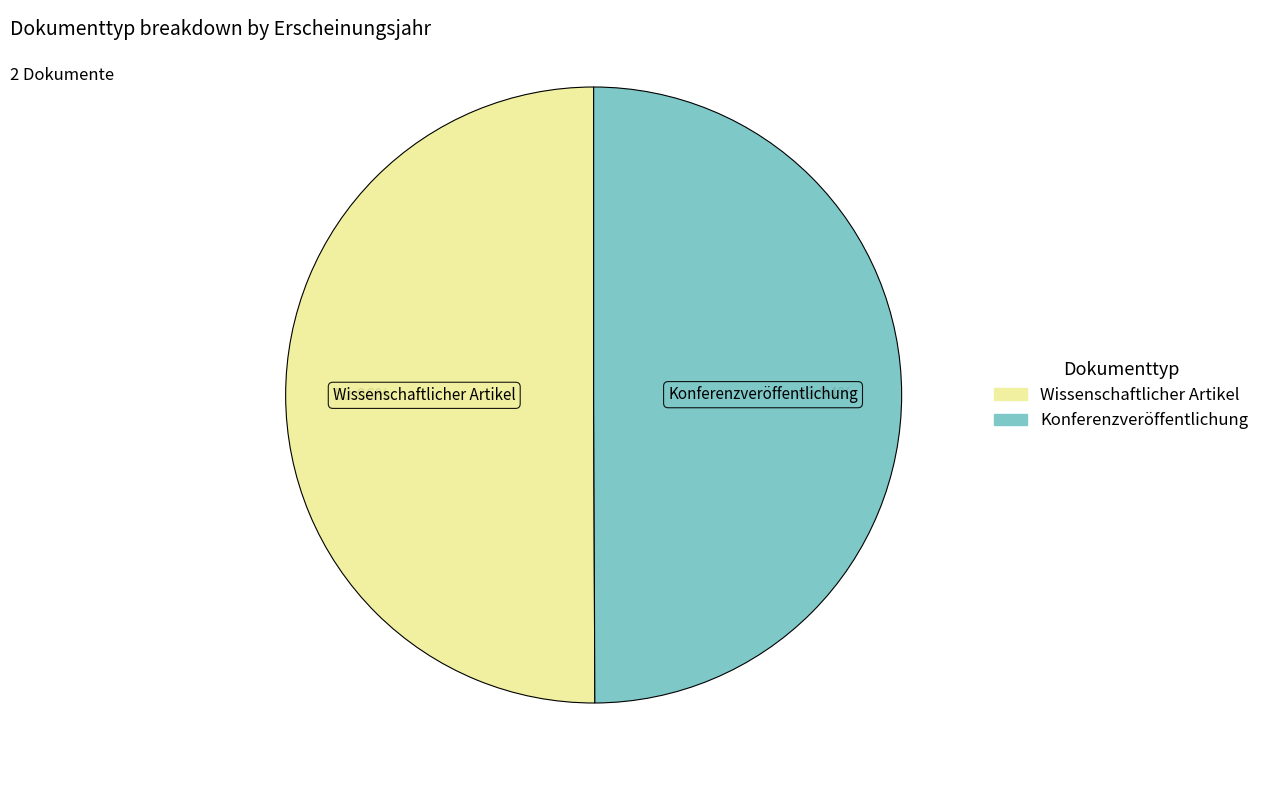

Count the number of slices in the pie.

2